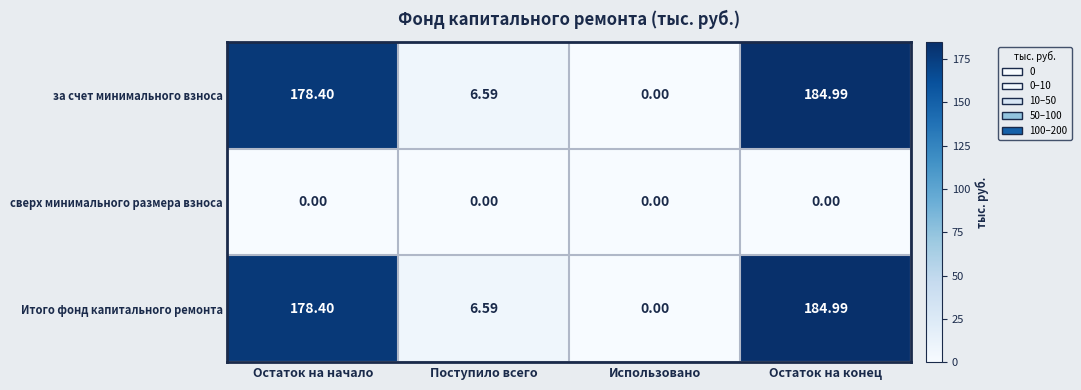

At which label is Итого фонд капитального ремонта closest to 92?

Поступило всего